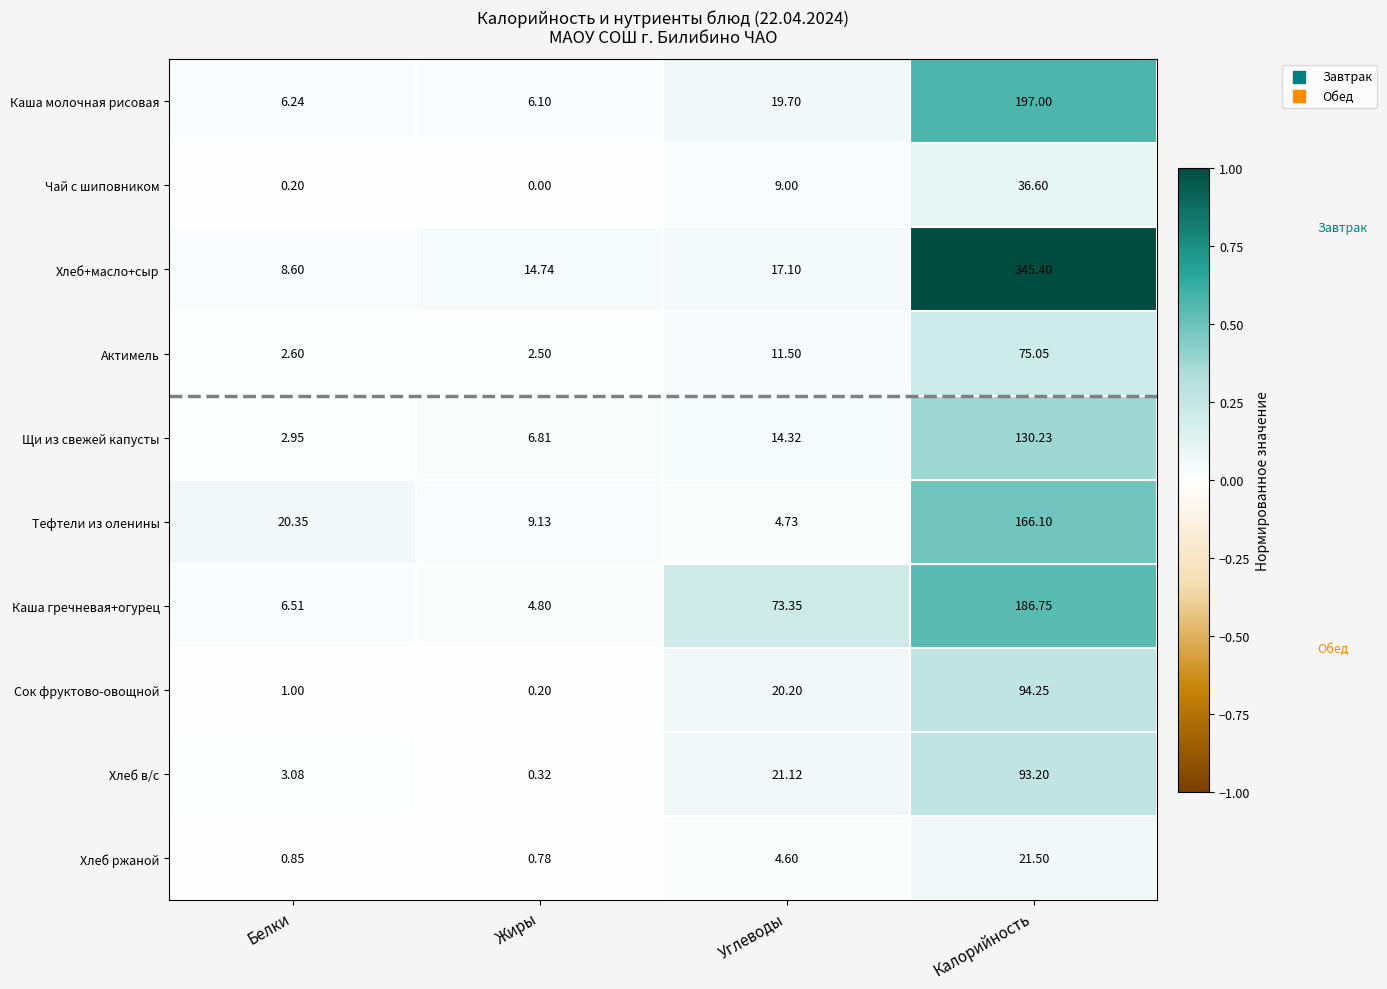

Rank the series by their maximum value, from lowest to highest.

Хлеб ржаной, Чай с шиповником, Актимель, Хлеб в/с, Сок фруктово-овощной, Щи из свежей капусты, Тефтели из оленины, Каша гречневая+огурец, Каша молочная рисовая, Хлеб+масло+сыр